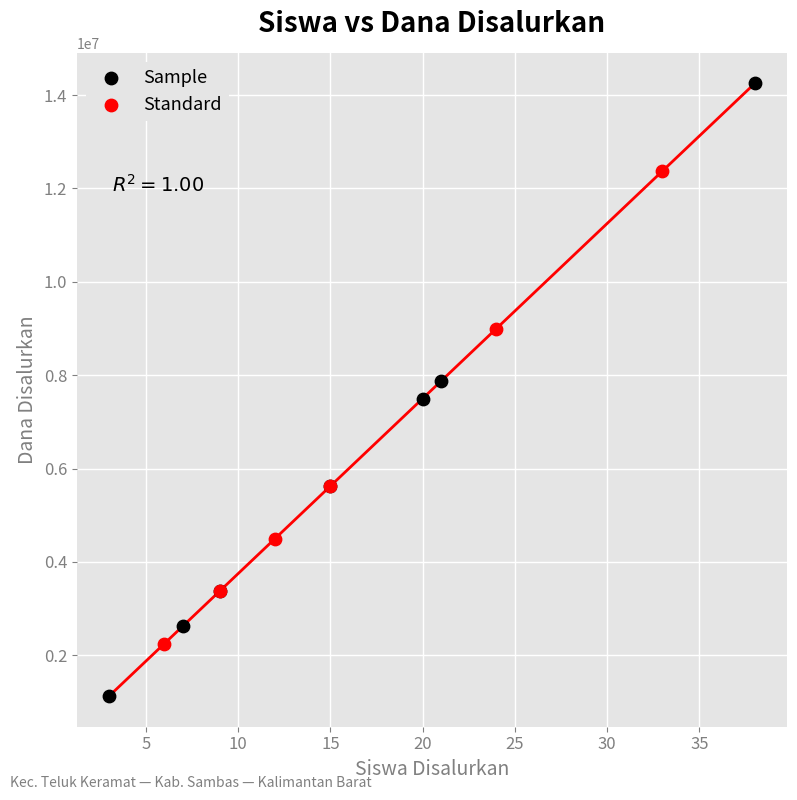

Which series has the largest Y range (max minus min)?

Sample